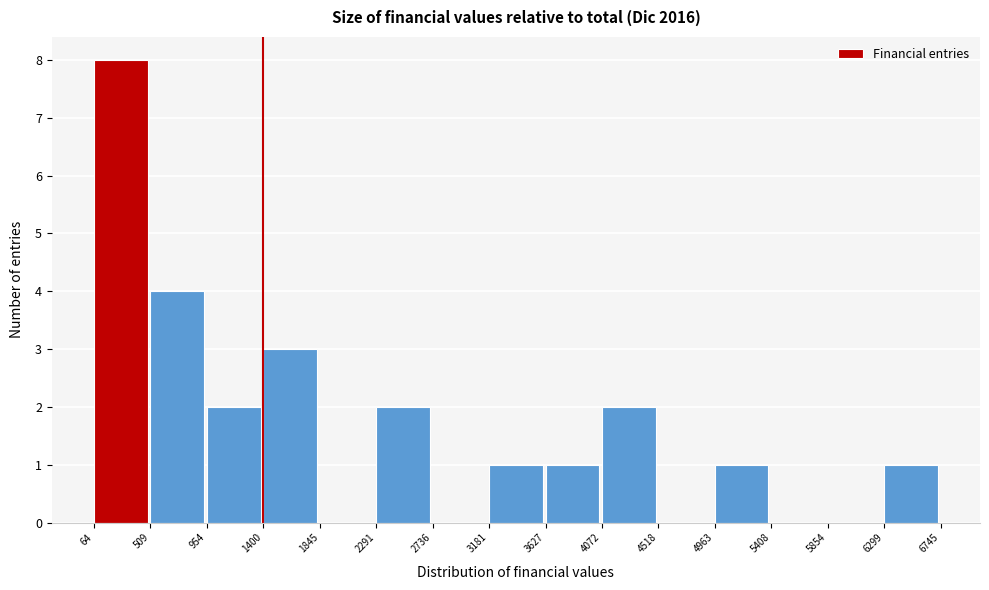

Over which range of the x-axis is the bar tallest?

64 to 509